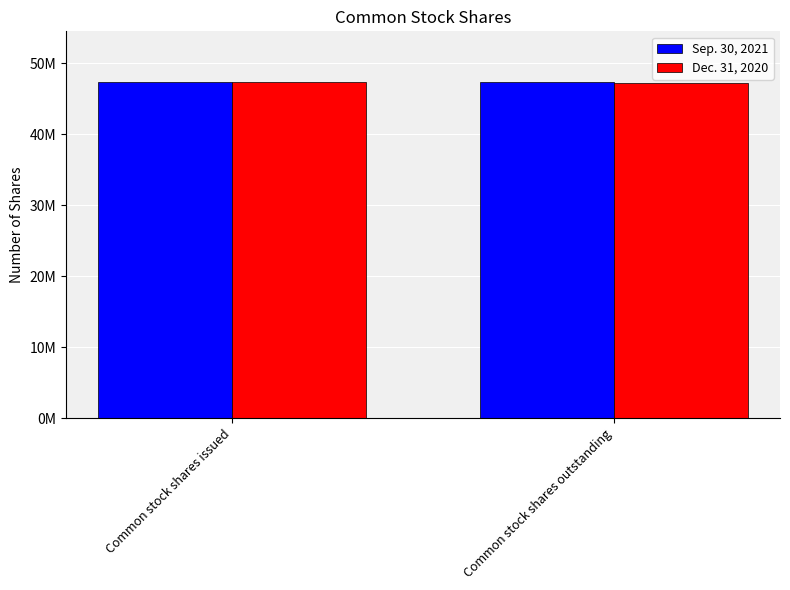

What are all the series names shown in the legend?

Sep. 30, 2021, Dec. 31, 2020